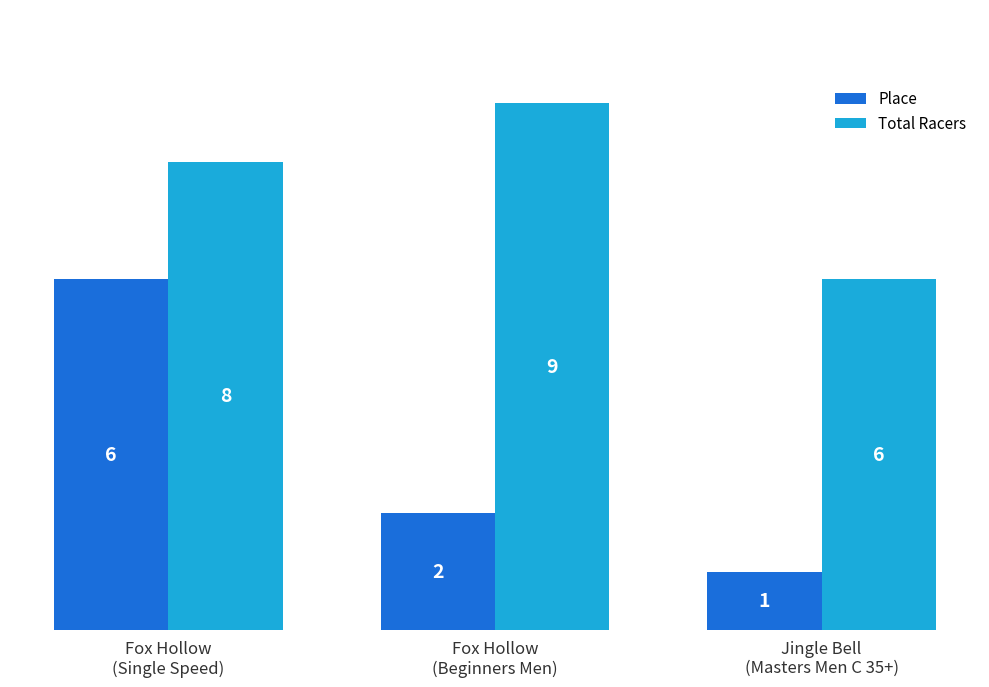

What value does the Total Racers series have at Fox Hollow
(Beginners Men)?

9